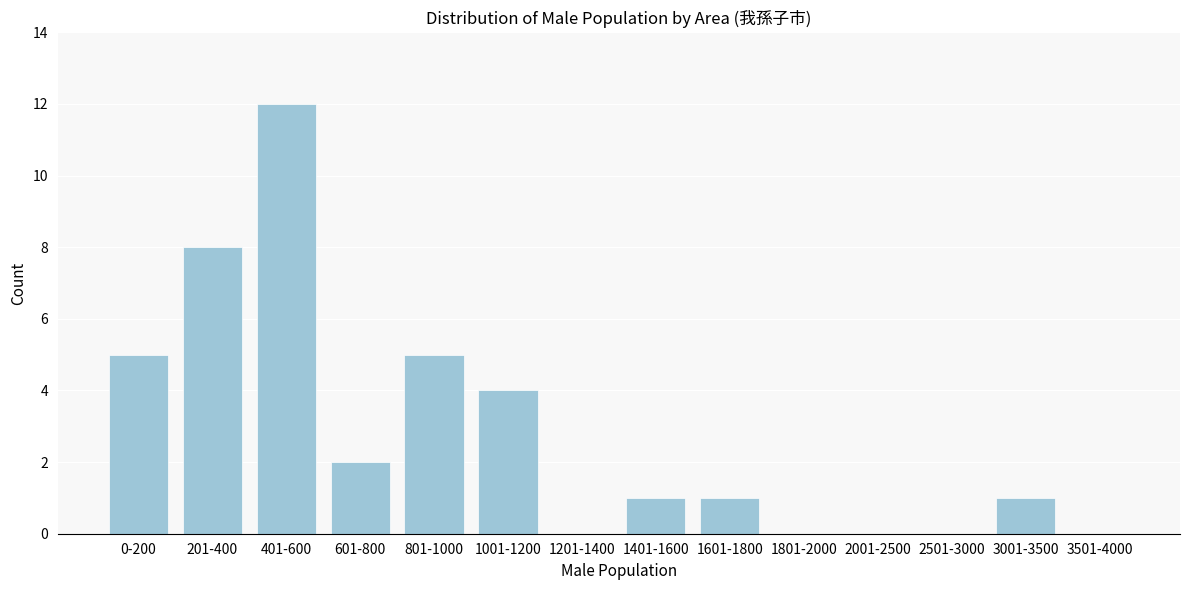

Reading left to right, what are all the values shown in this chart?

0-200=5	201-400=8	401-600=12	601-800=2	801-1000=5	1001-1200=4	1201-1400=0	1401-1600=1	1601-1800=1	1801-2000=0	2001-2500=0	2501-3000=0	3001-3500=1	3501-4000=0